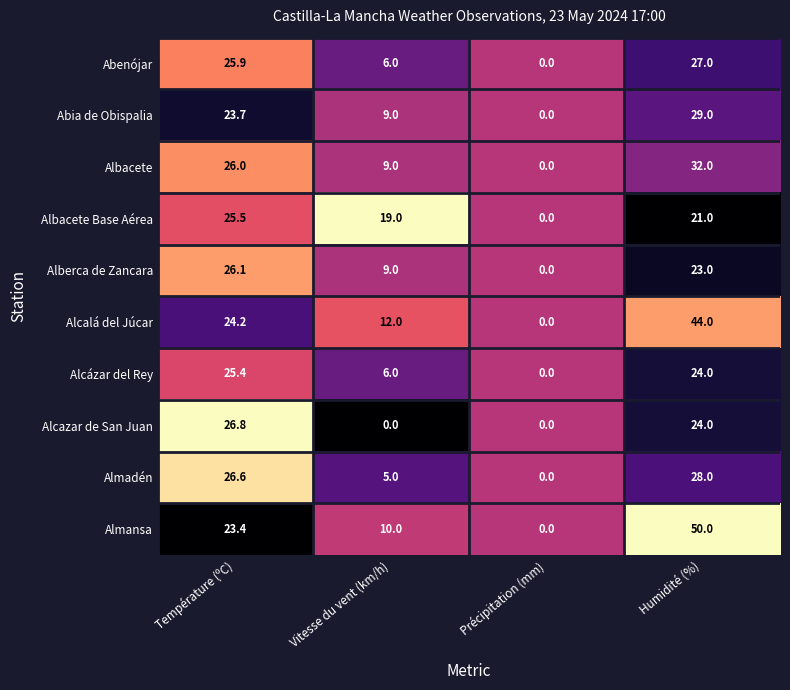

The Alcázar del Rey series shows 0.0 at Précipitation (mm). True or false?

True